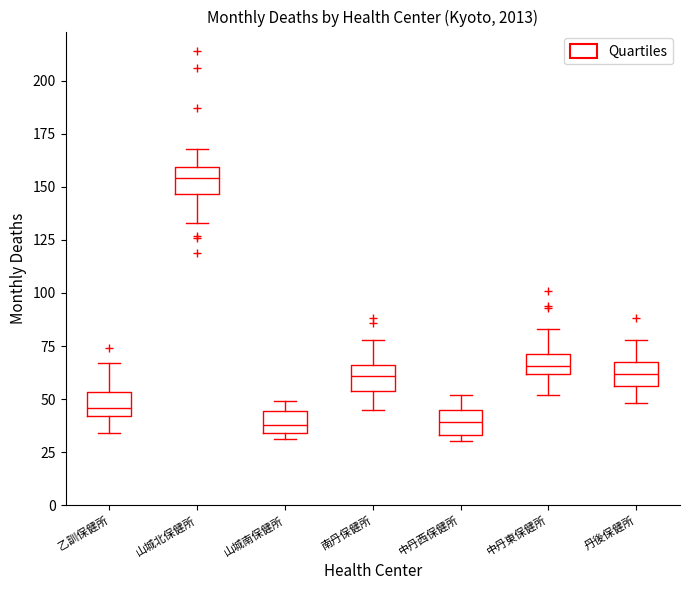

Where is the lower edge of the box for 中丹西保健所 on the y-axis? The values are not printed on the chart, so give them approximately, as read against the axis.

35